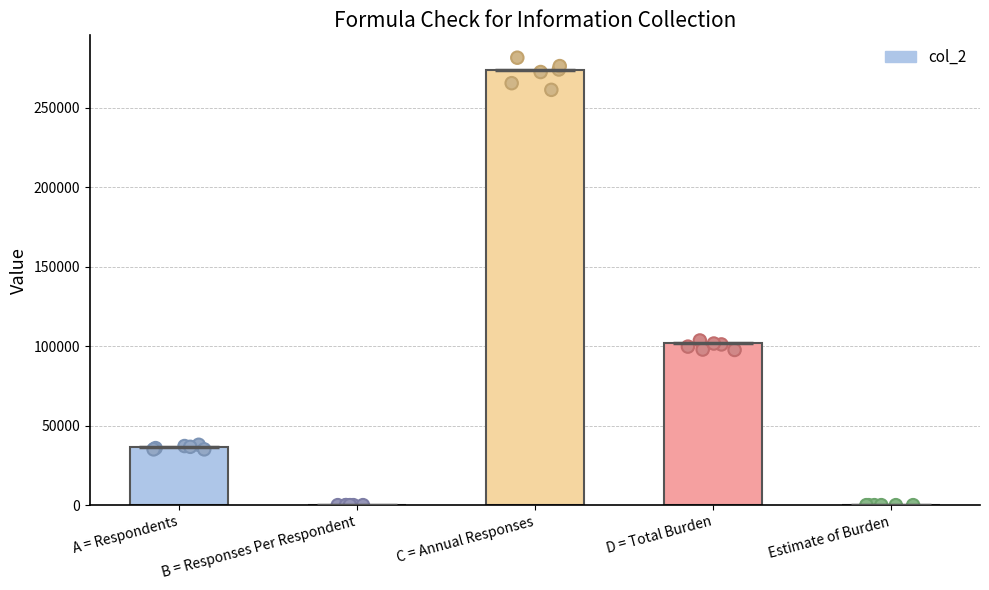

What is the change in value from A = Respondents to B = Responses Per Respondent?

-36356.5